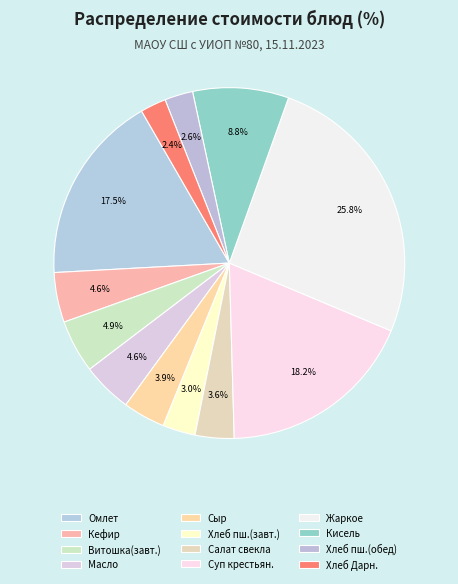

True or false: Кефир accounts for 18% of the total.

False